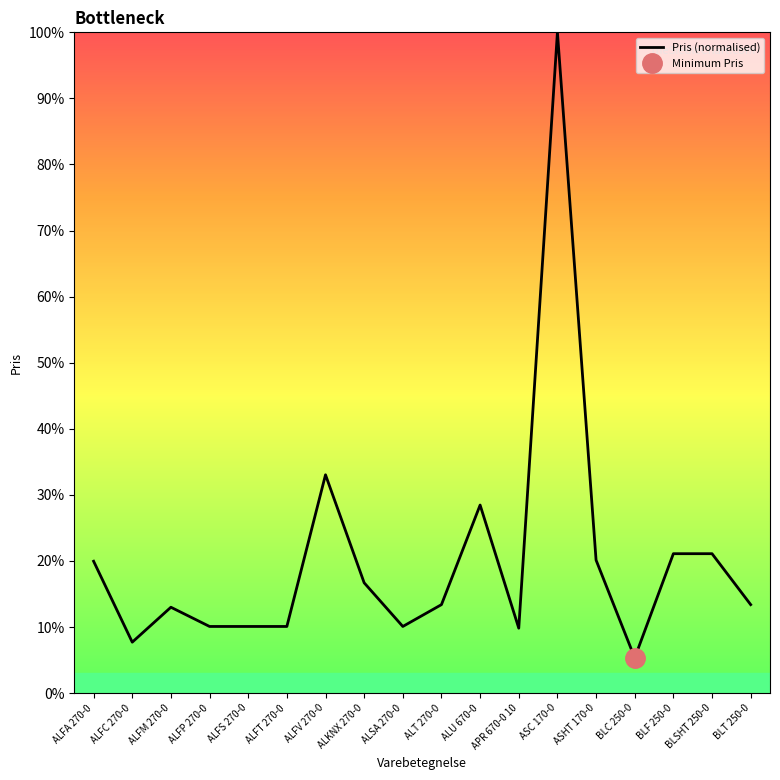

List the labels in order of value, largest first.

ASC 170-0, ALFV 270-0, ALU 670-0, BLF 250-0, BLSHT 250-0, ASHT 170-0, ALFA 270-0, ALKNX 270-0, ALT 270-0, BLT 250-0, ALFM 270-0, ALFP 270-0, ALFS 270-0, ALFT 270-0, ALSA 270-0, APR 670-0 10, ALFC 270-0, BLC 250-0